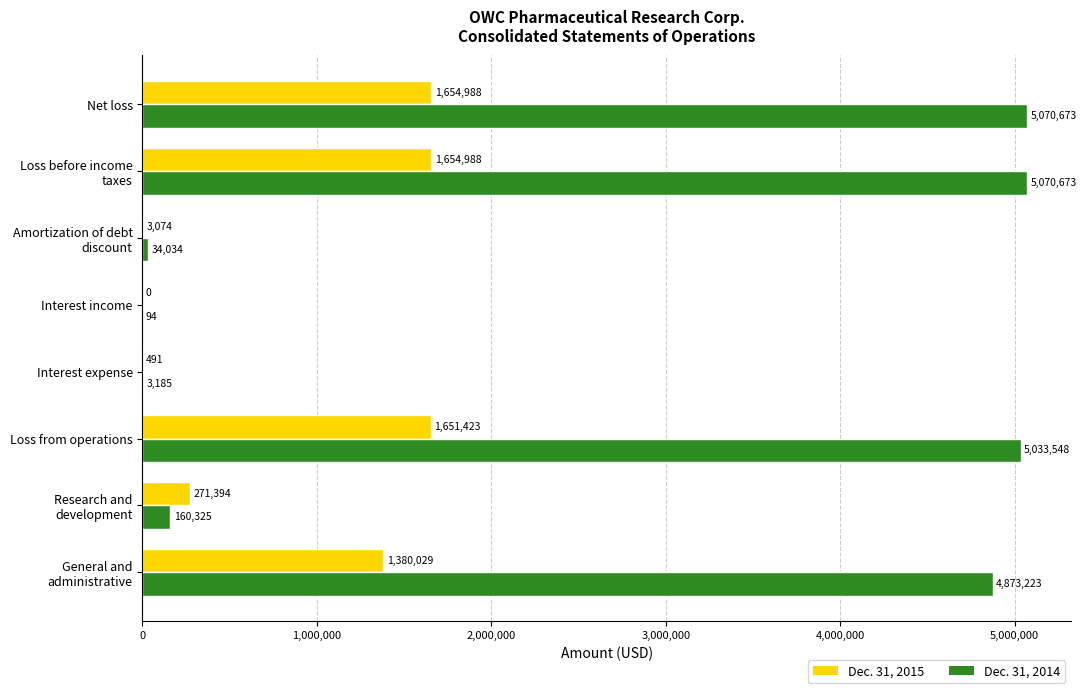

What is the sum of all Dec. 31, 2014 values?

20245755